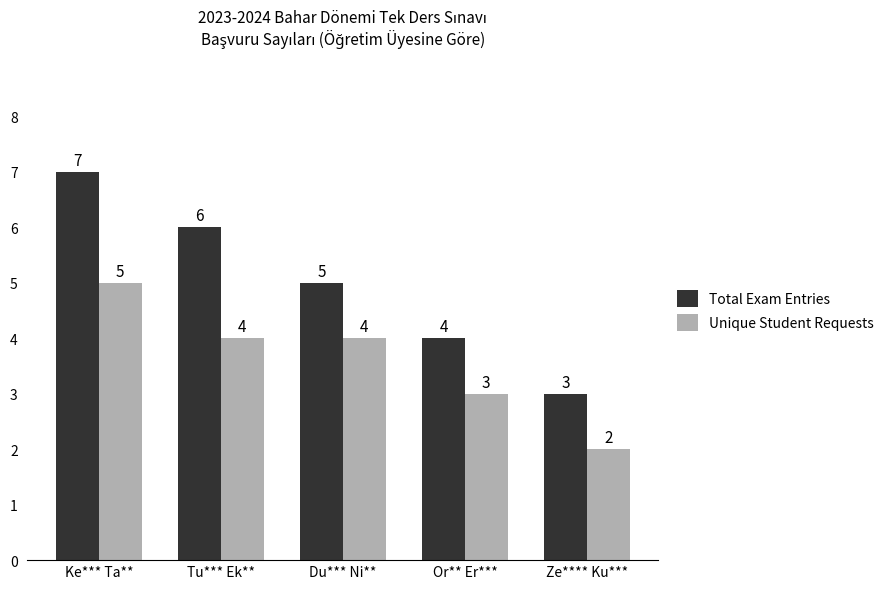

What is the difference between the highest and lowest values at Or** Er***?

1